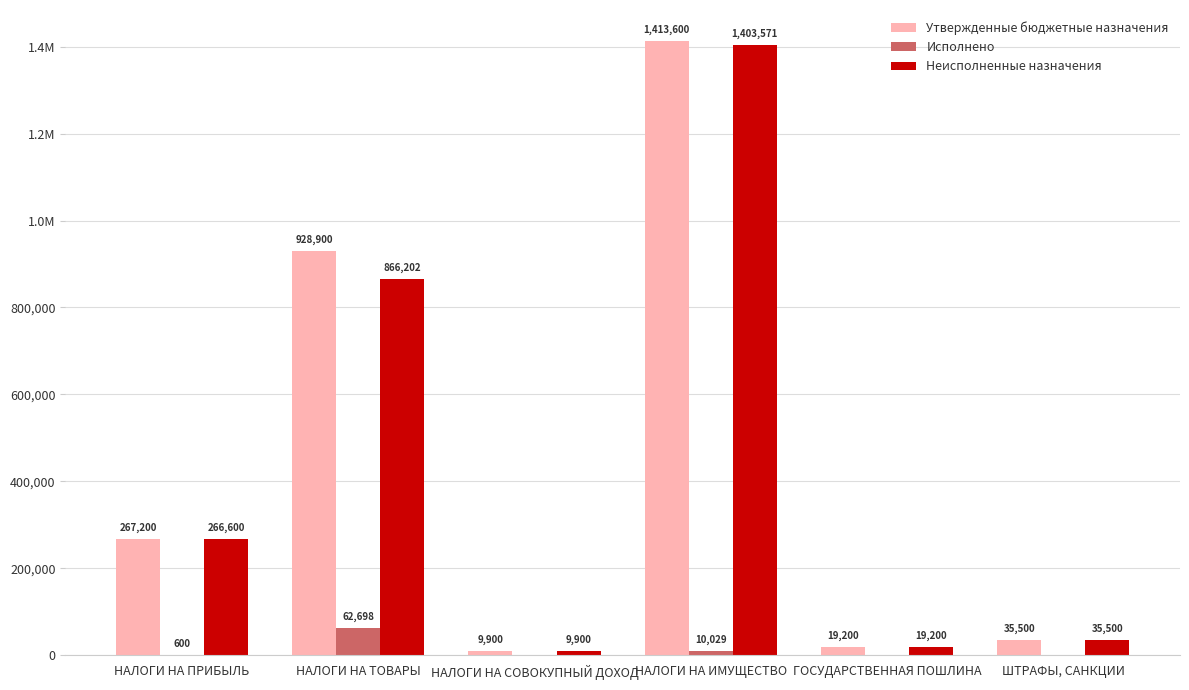

What is the highest value of the Исполнено series?

62697.9